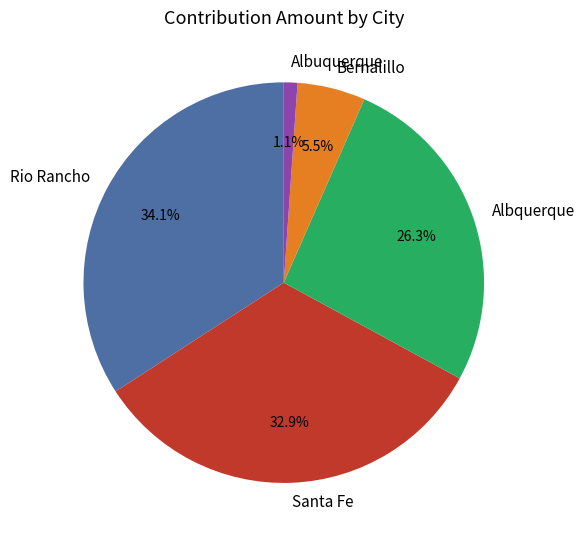

What is the ratio of the value at Albquerque to the value at Rio Rancho?

0.8